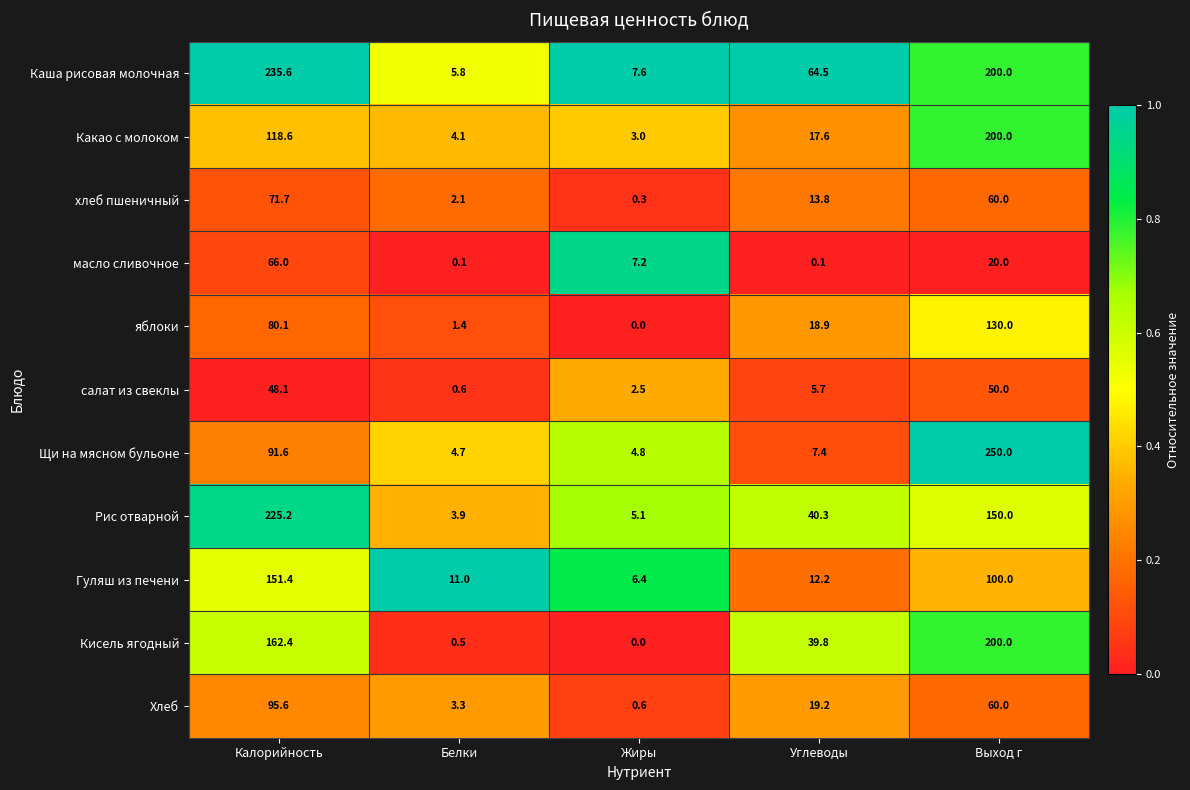

What is the average value of the Каша рисовая молочная series?

102.7